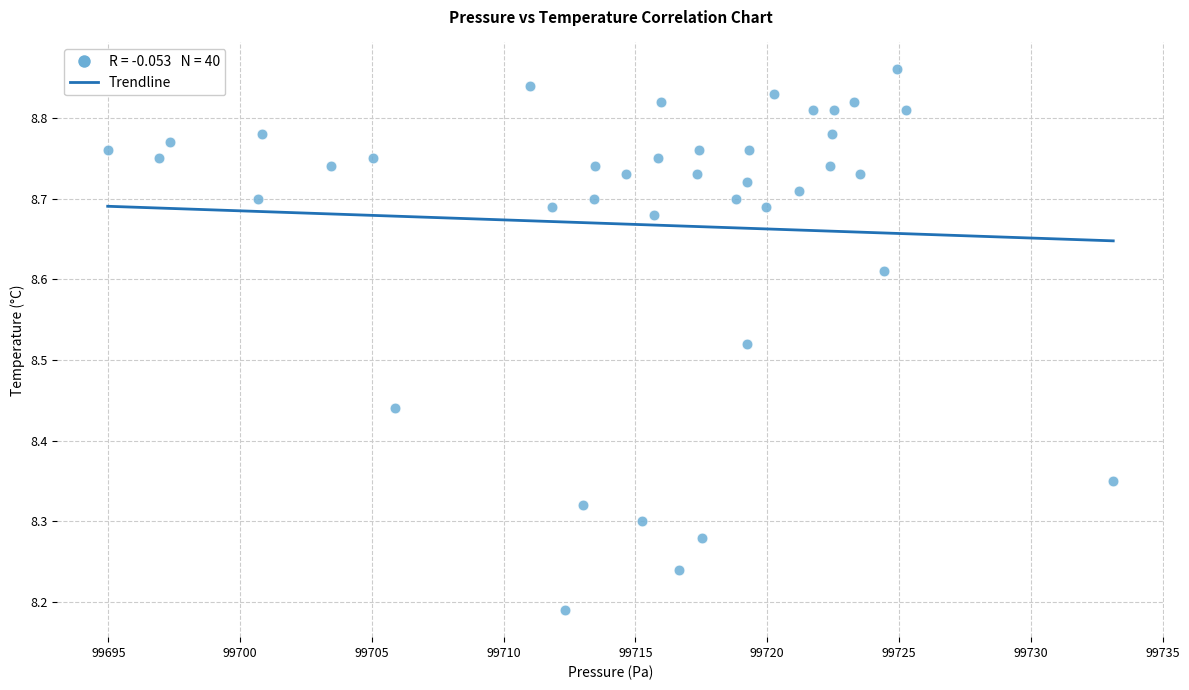

What is the range of X values (max minus min)?

38.2